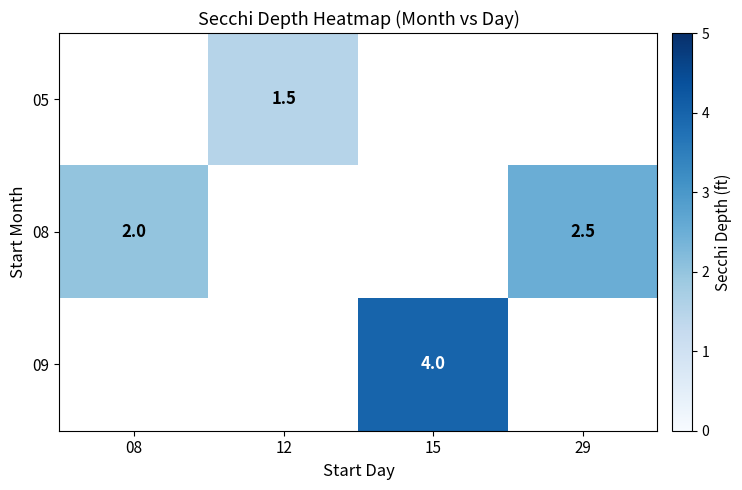

The value of 09 at 15 is 4.0. True or false?

True